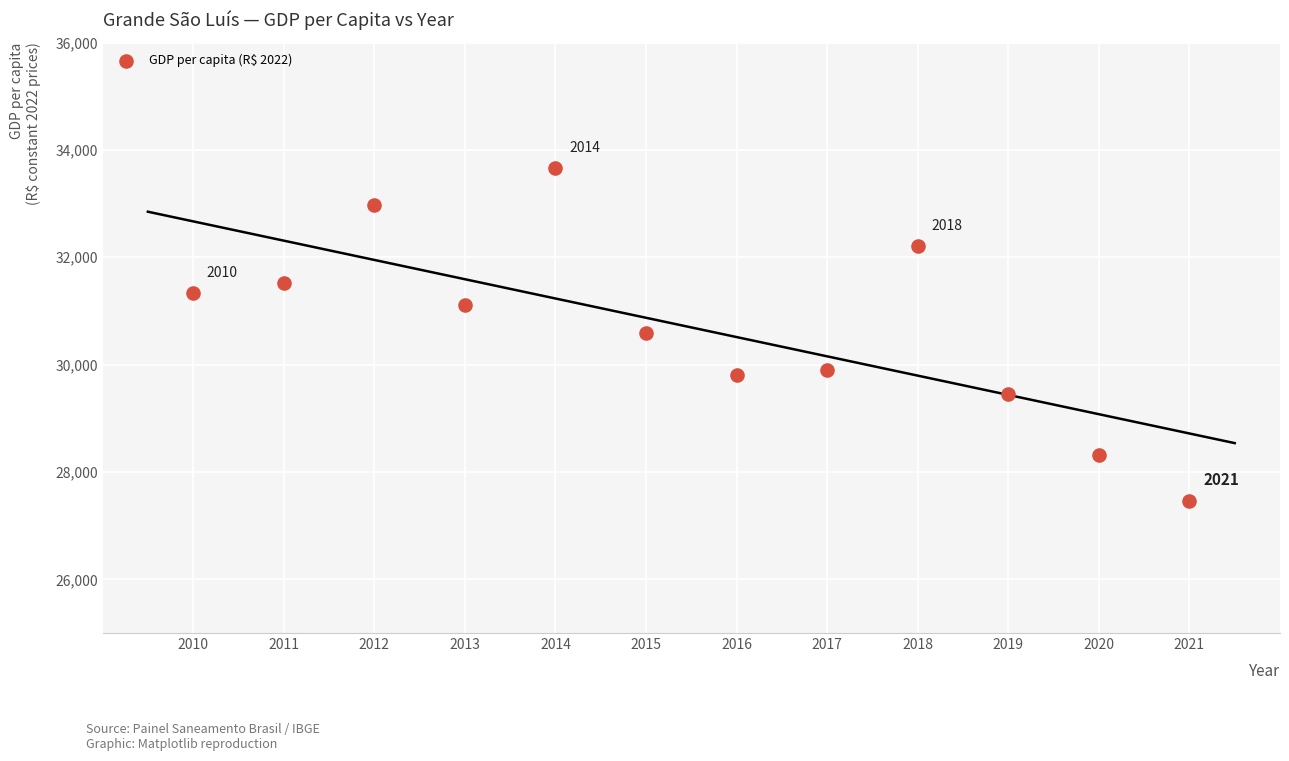

What is the average X value?

2015.5